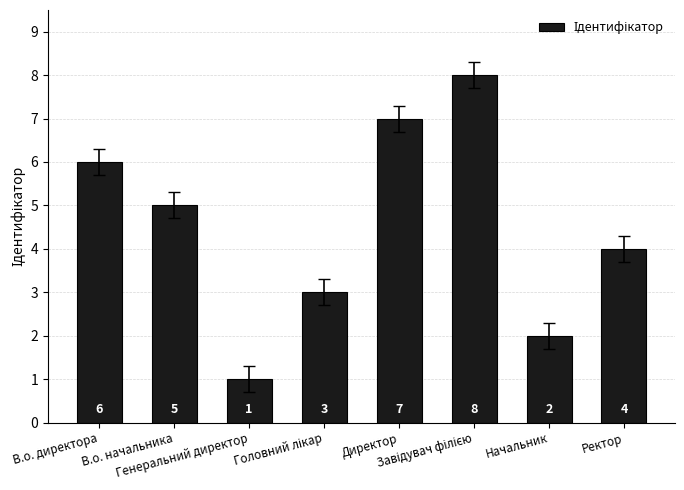

Between Генеральний директор and В.о. начальника, which is larger?

В.о. начальника